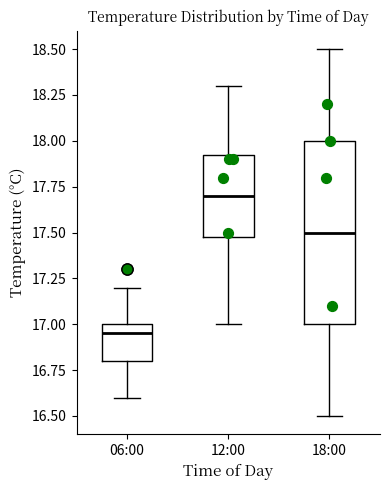

Which box has the lowest median line?

06:00